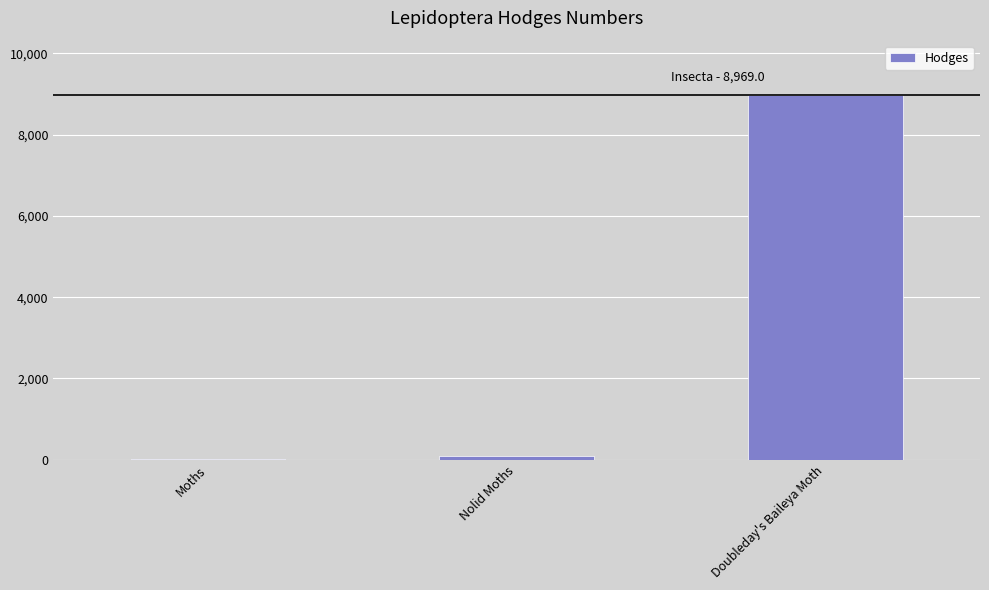

Is it true that the value at Doubleday's Baileya Moth is 8969.0?

True